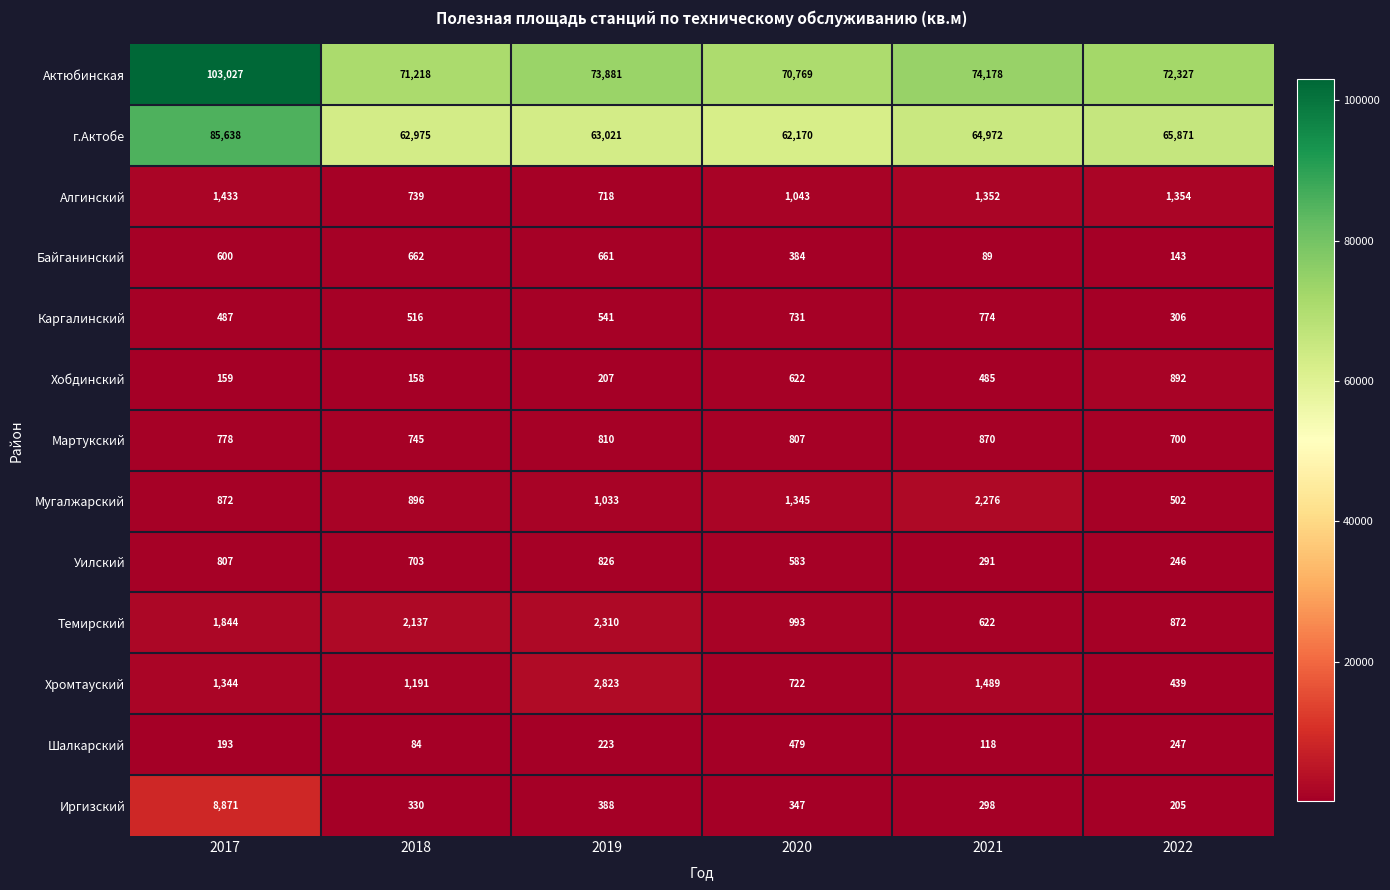

What is the lowest value of the Иргизский series?

205